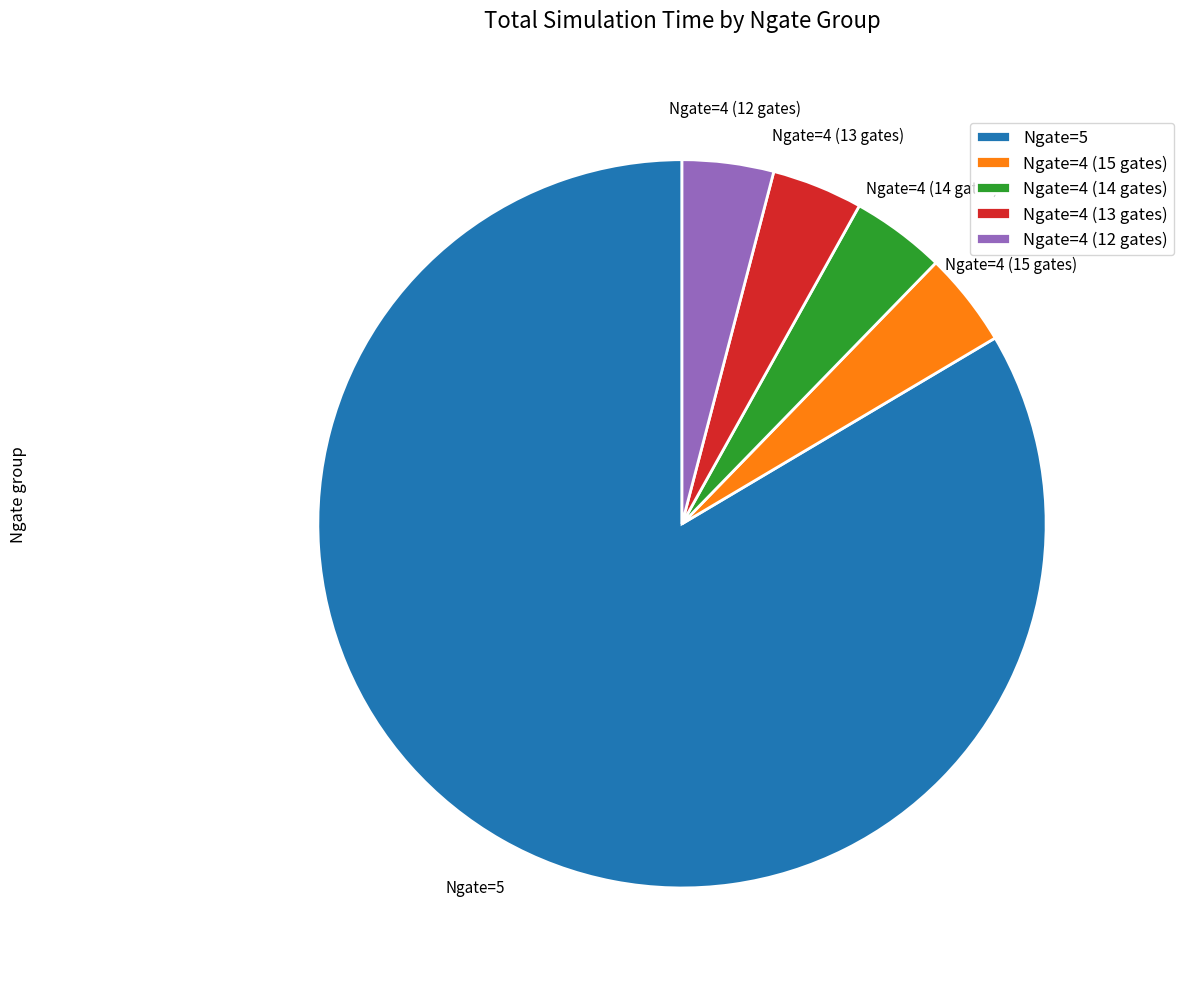

Combined, do Ngate=4 (15 gates) and Ngate=4 (12 gates) account for over 50%?

No